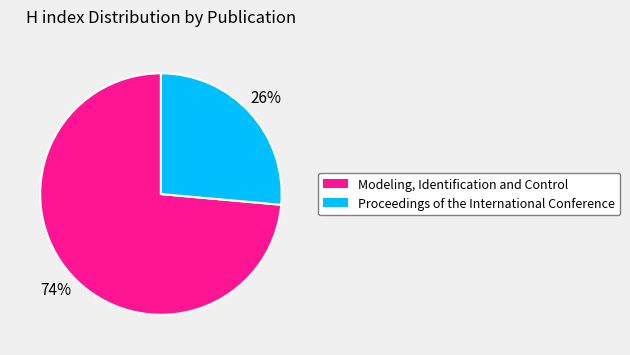

Which slice is the smallest?

Proceedings of the International Conference